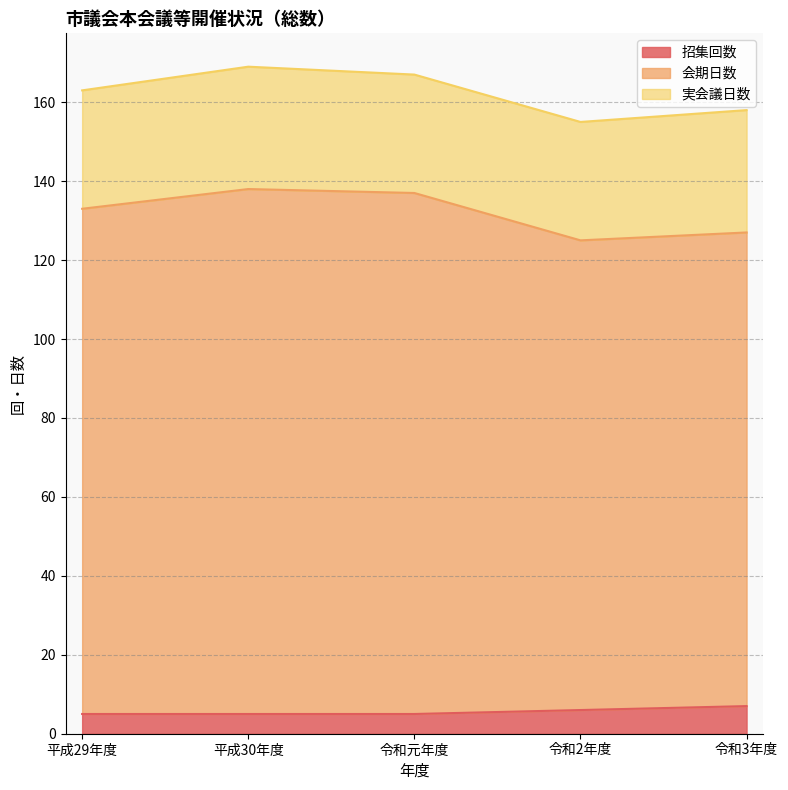

Which has a higher value, 平成29年度 or 令和2年度?

令和2年度